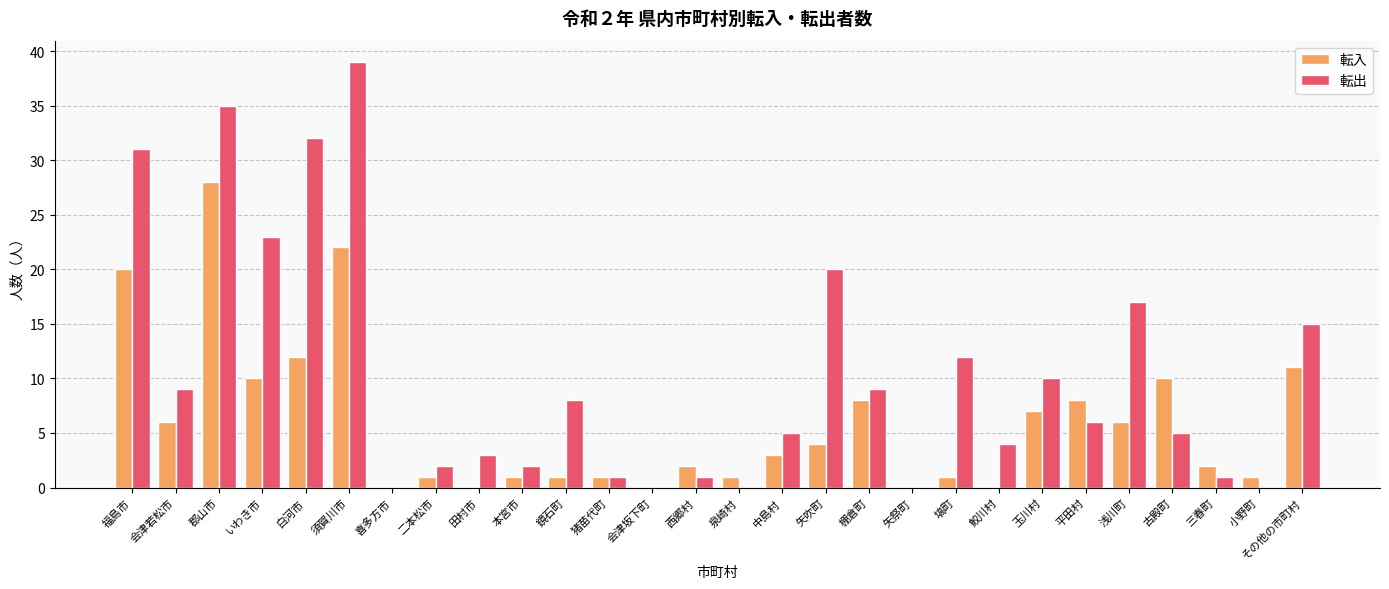

Reading left to right, extract all data points from this chart.

転入: 20	6	28	10	12	22	0	1	0	1	1	1	0	2	1	3	4	8	0	1	0	7	8	6	10	2	1	11
転出: 31	9	35	23	32	39	0	2	3	2	8	1	0	1	0	5	20	9	0	12	4	10	6	17	5	1	0	15